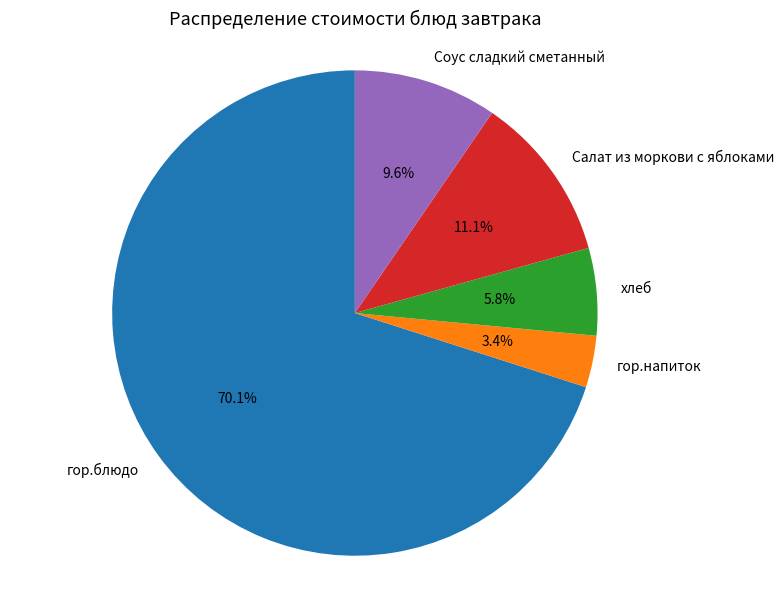

What portion of the pie excludes гор.блюдо?

29.9%